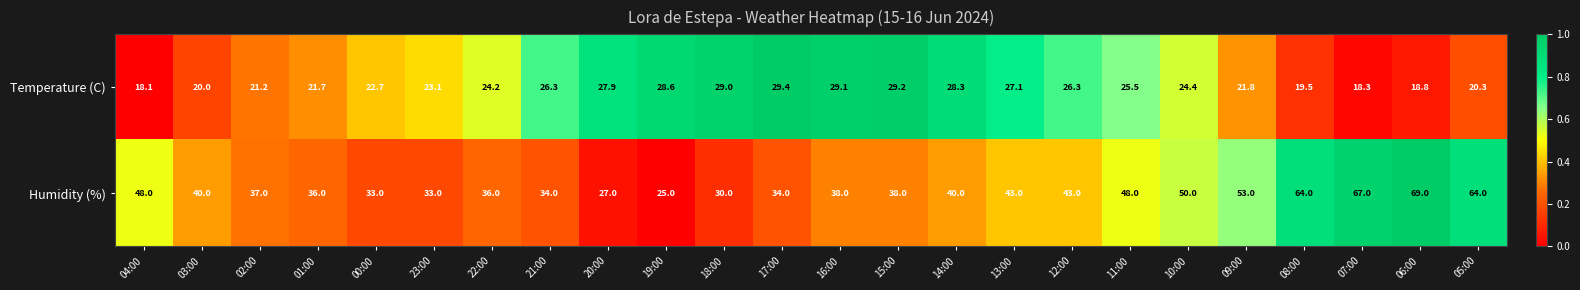

Which series has the largest total across all categories?

Humidity (%)